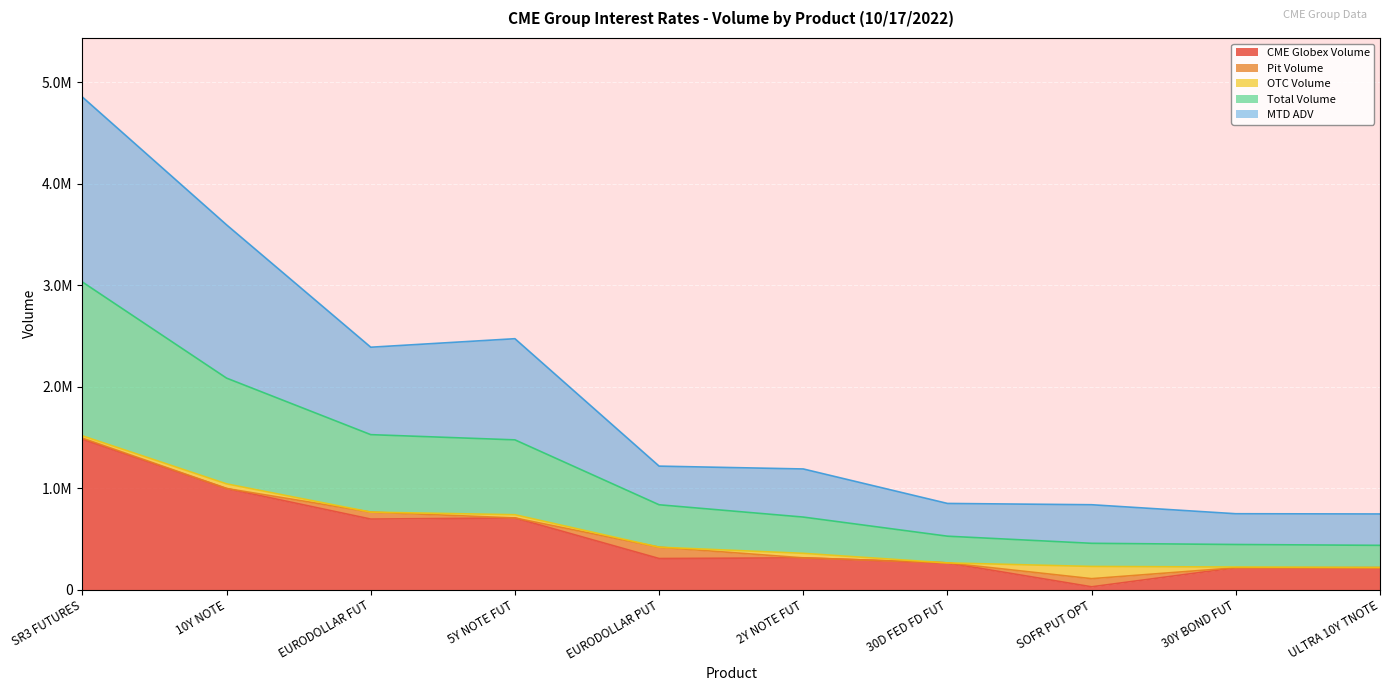

How many data points in CME Globex Volume are above 312860?

4